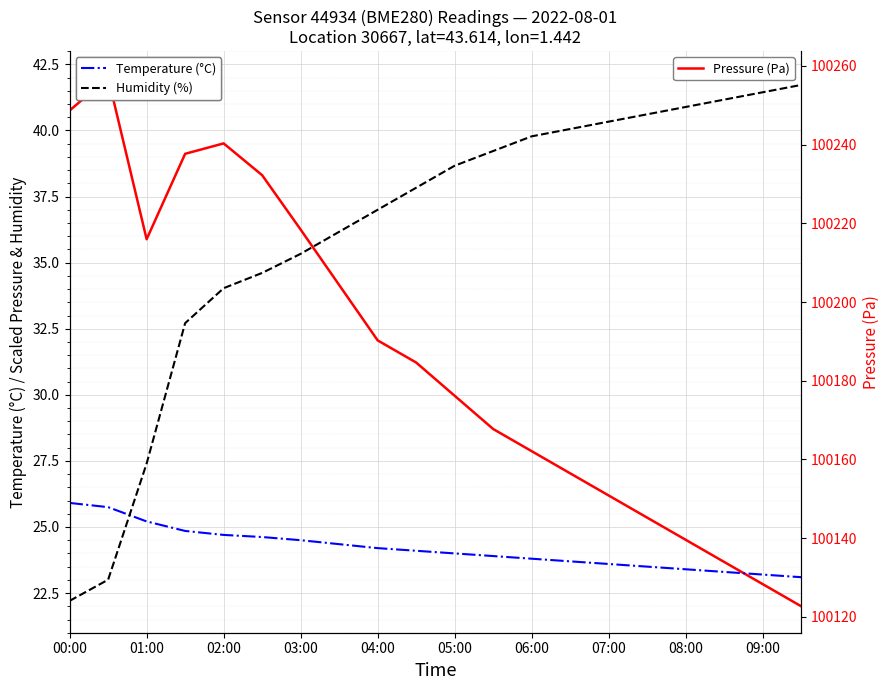

How many interior local peaks does the Pressure (Pa) series have?

2